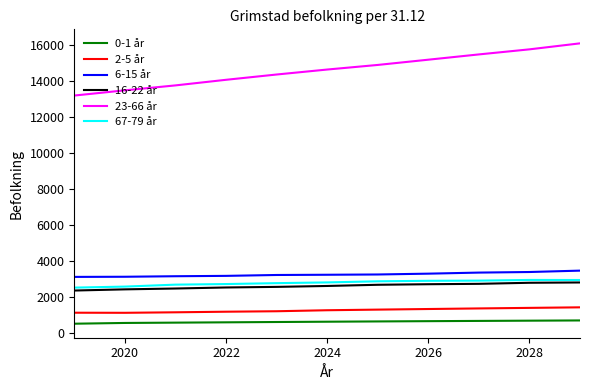

True or false: 6-15 år and 16-22 år intersect in this chart.

False